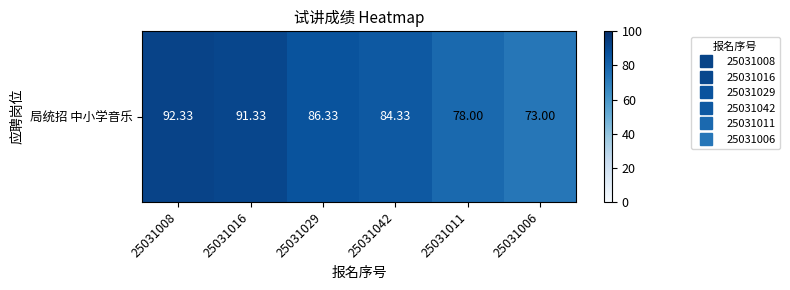

Approximately how many times larger is the value at 25031011 compared to 25031016?

0.9